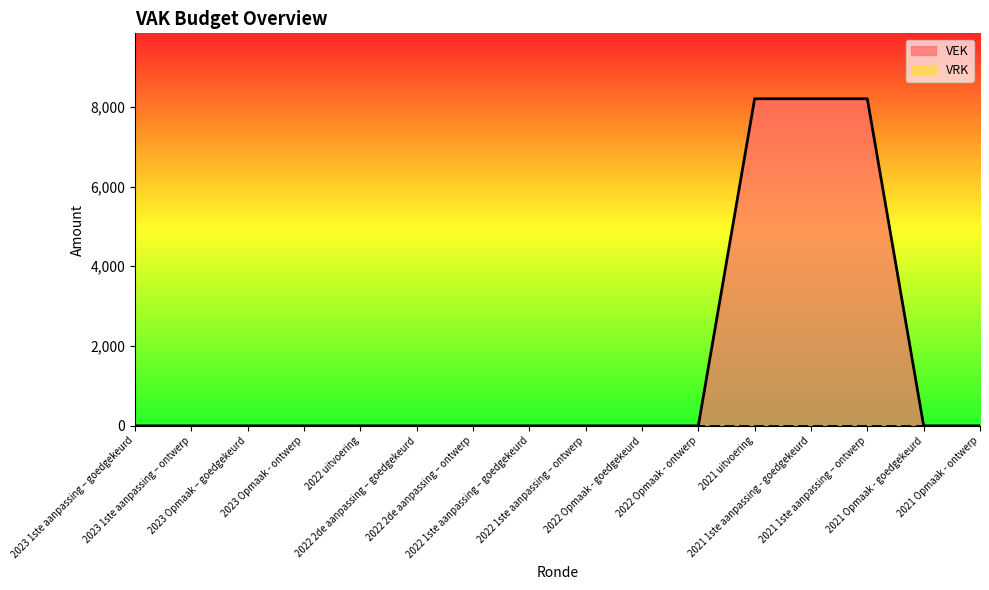

Reading left to right, list all the values displayed in this chart.

2023 1ste aanpassing – goedgekeurd=0	2023 1ste aanpassing – ontwerp=0	2023 Opmaak – goedgekeurd=0	2023 Opmaak - ontwerp=0	2022 uitvoering=0	2022 2de aanpassing – goedgekeurd=0	2022 2de aanpassing – ontwerp=0	2022 1ste aanpassing – goedgekeurd=0	2022 1ste aanpassing – ontwerp=0	2022 Opmaak - goedgekeurd=0	2022 Opmaak - ontwerp=0	2021 uitvoering=8200	2021 1ste aanpassing - goedgekeurd=8200	2021 1ste aanpassing – ontwerp=8200	2021 Opmaak - goedgekeurd=0	2021 Opmaak - ontwerp=0